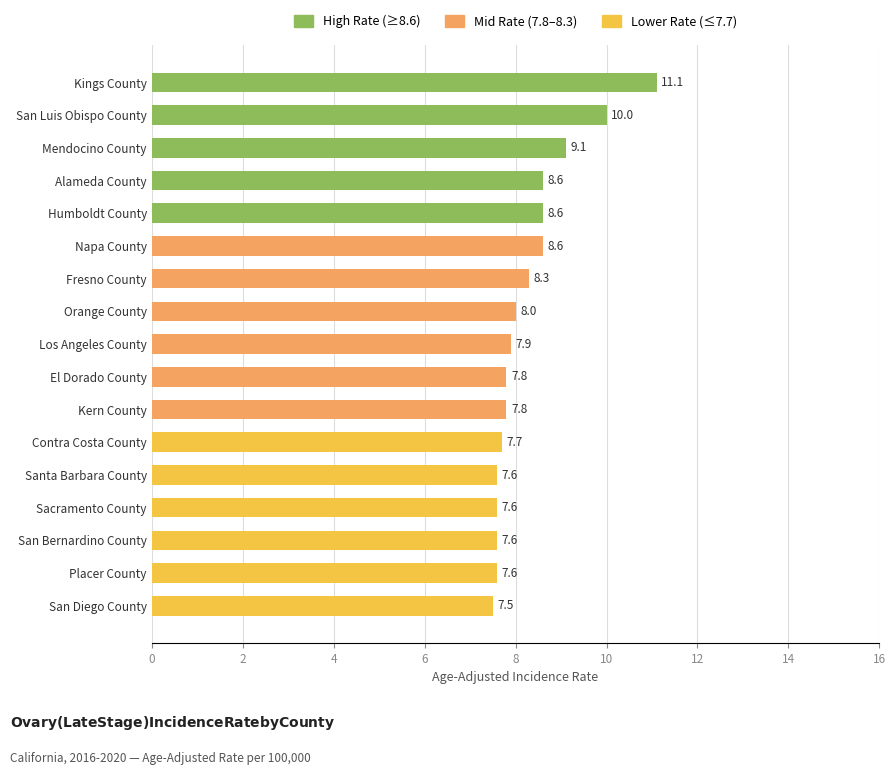

Where is the data nearest to the value 9?

Mendocino County